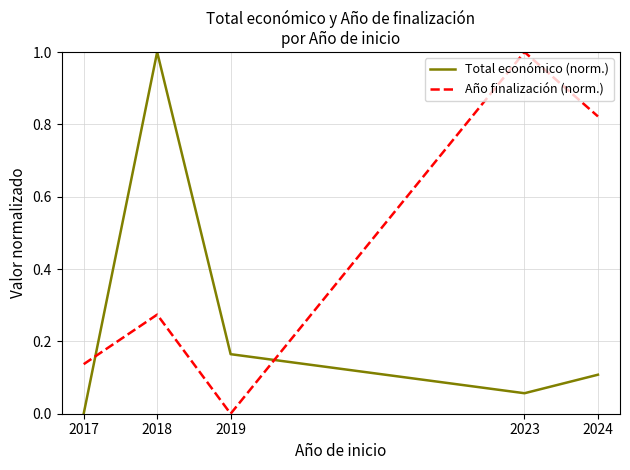

At which category does Total económico (norm.) reach its first local valley?

2023